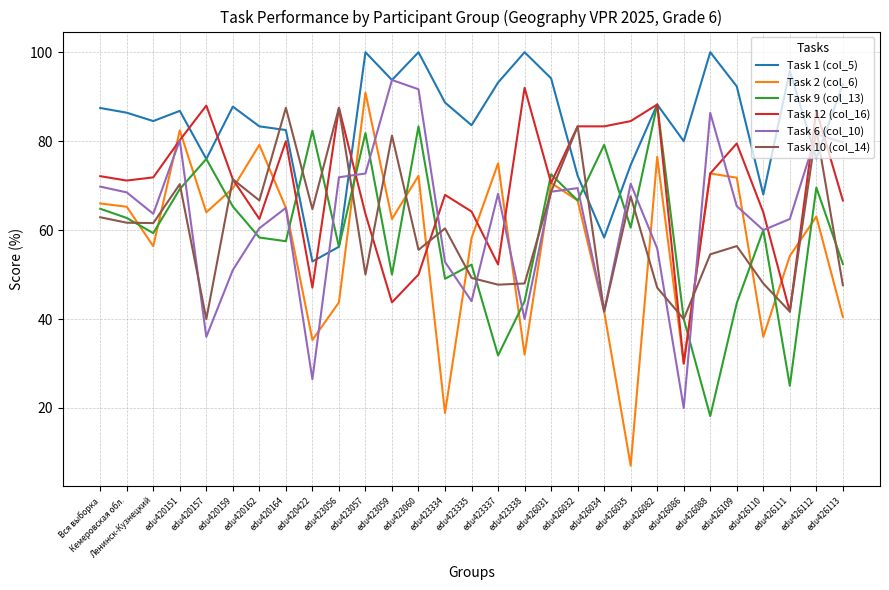

Which series has the largest range (max minus min)?

Task 2 (col_6)